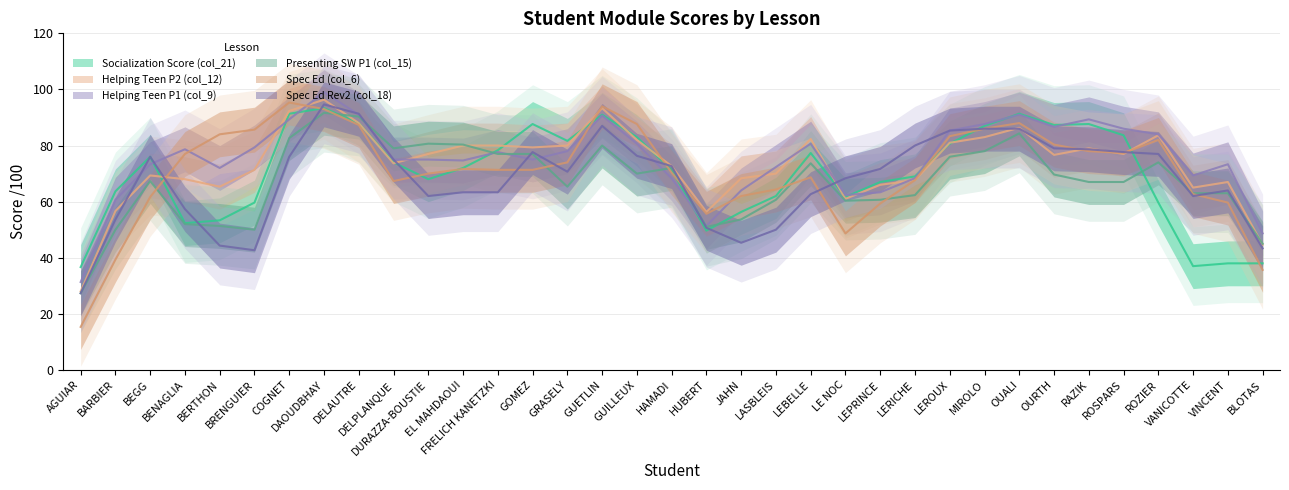

True or false: Helping Teen P1 (col_9) and Helping Teen P2 (col_12) cross at least once.

True